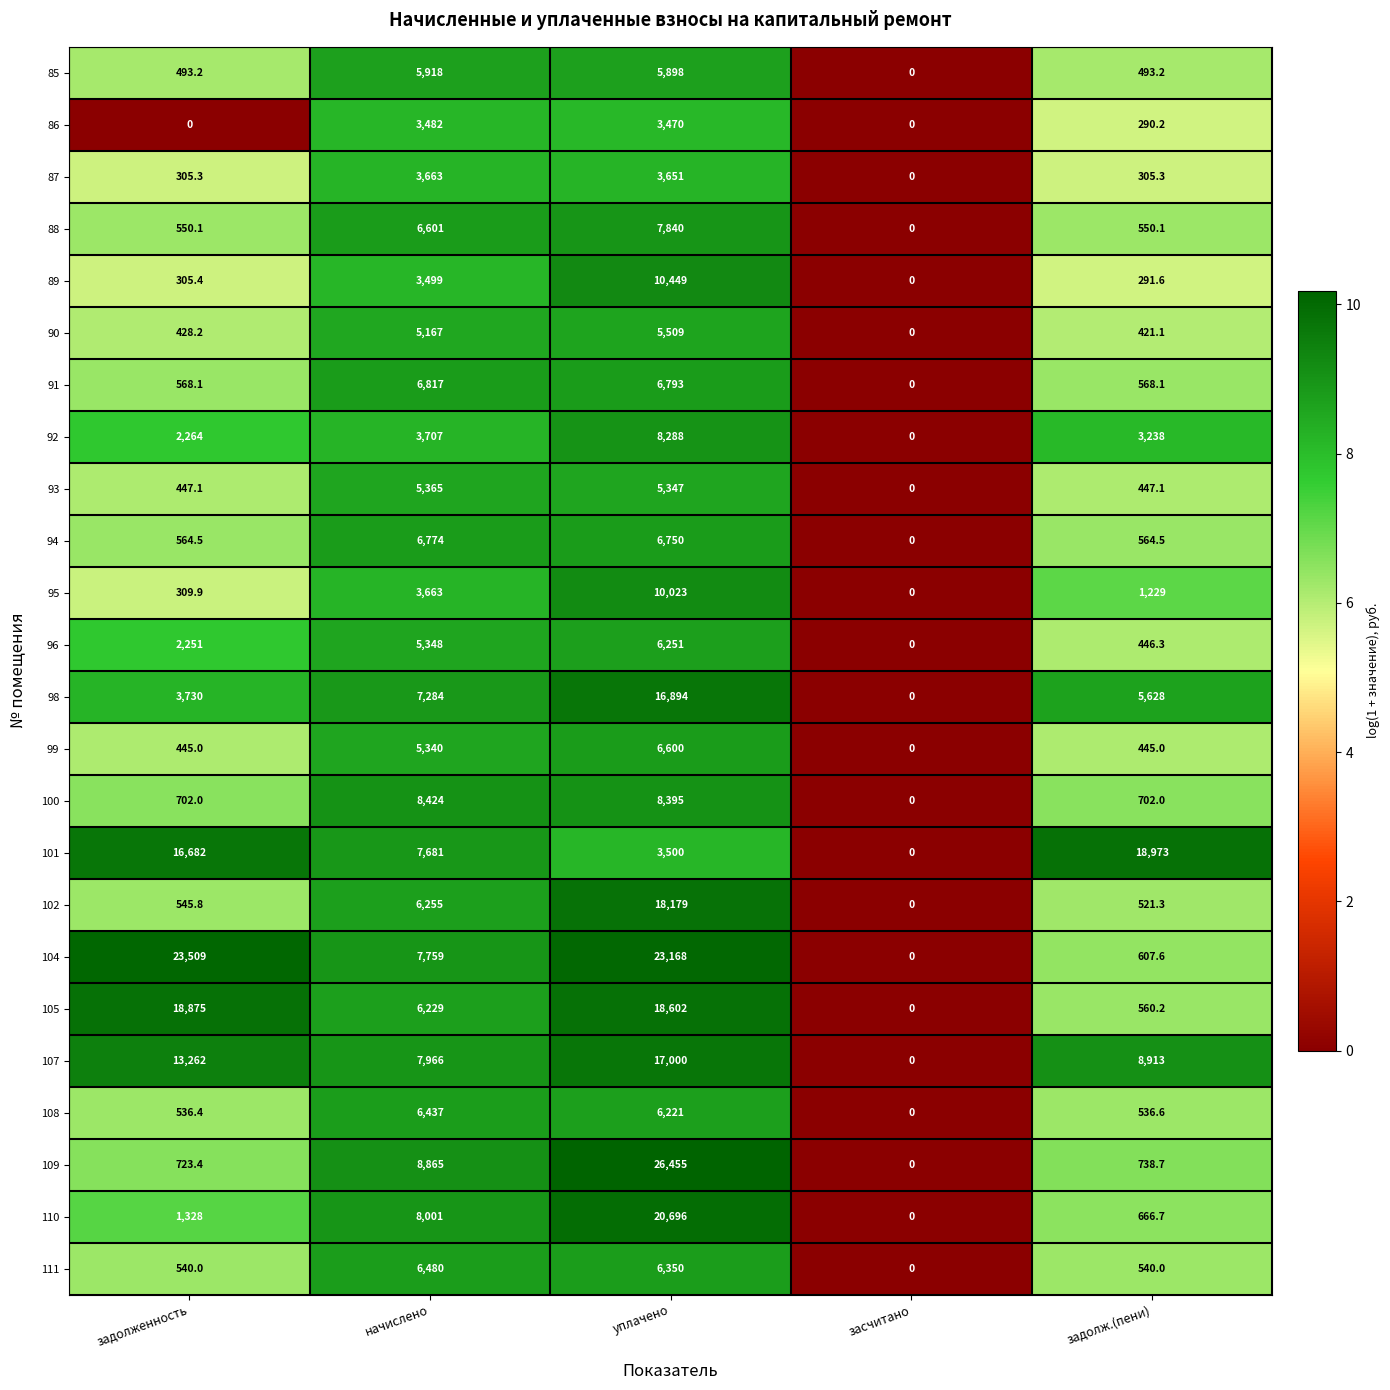

The 88 series shows 6601.0 at начислено. True or false?

True